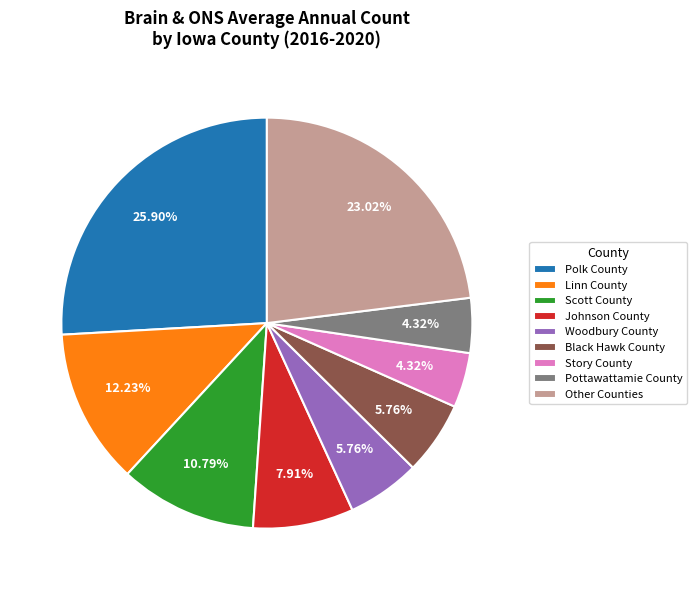

The Scott County slice represents 11% of the pie. True or false?

True